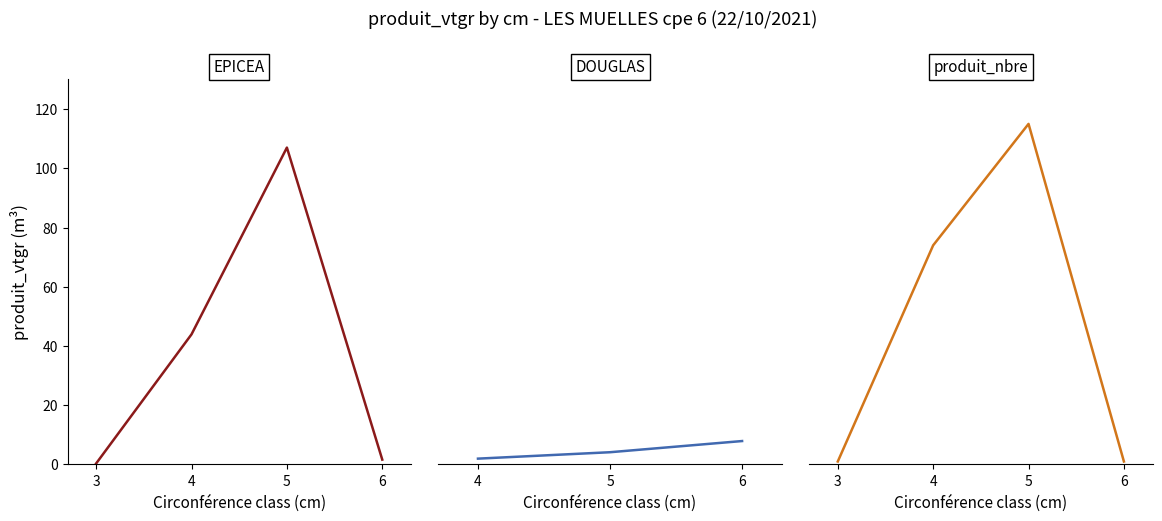

What is the smallest value displayed?

0.3